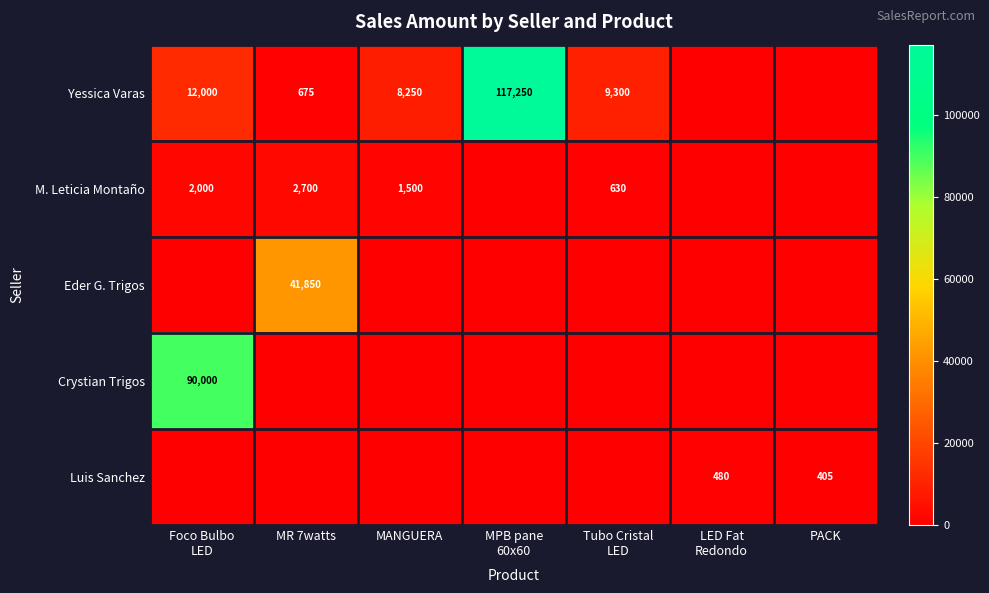

At how many categories does at least one series exceed 115068?

1